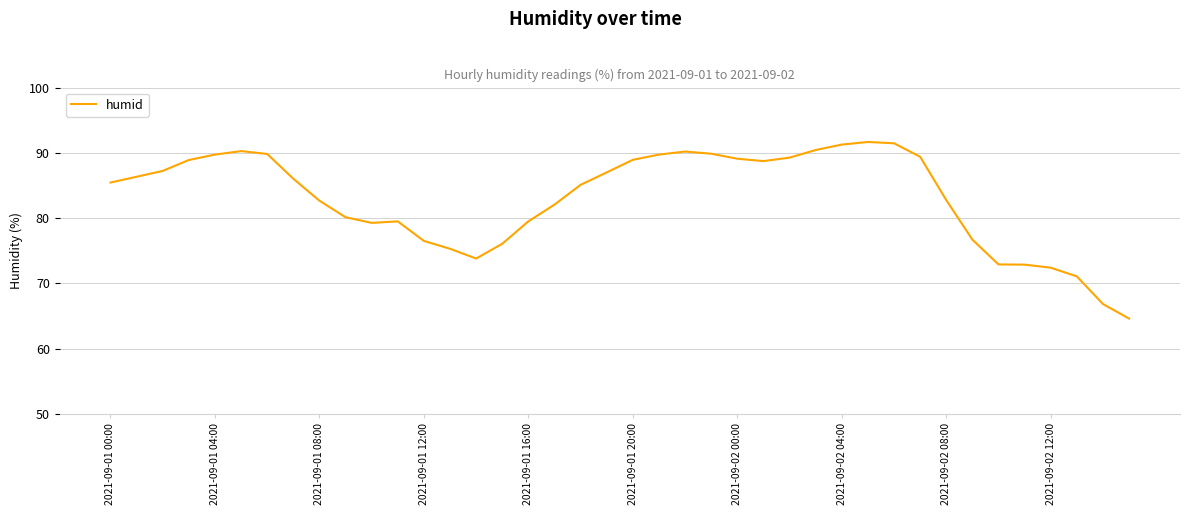

What is the smallest value displayed?

64.6